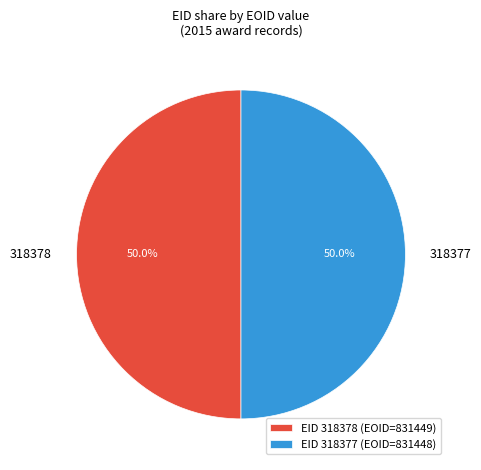

What percentage is NOT represented by 318377?

50.0%